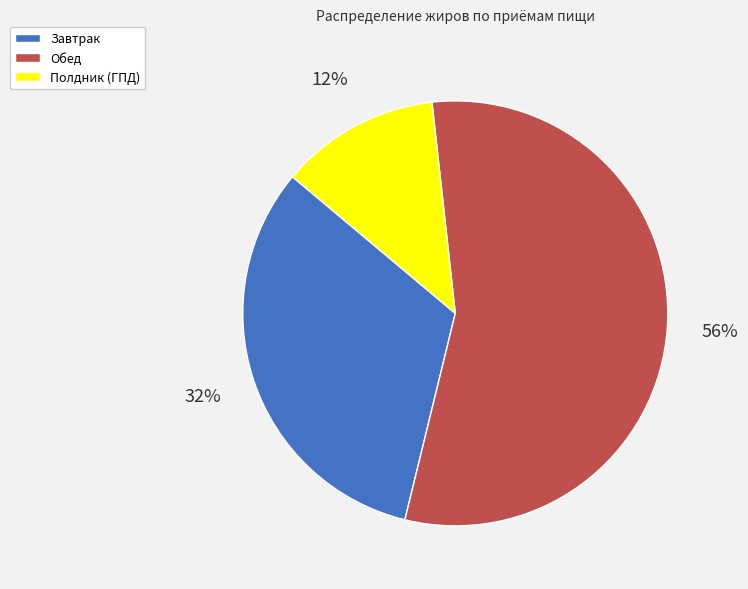

To the nearest percent, what is the combined percentage of Обед and Полдник (ГПД)?

68%